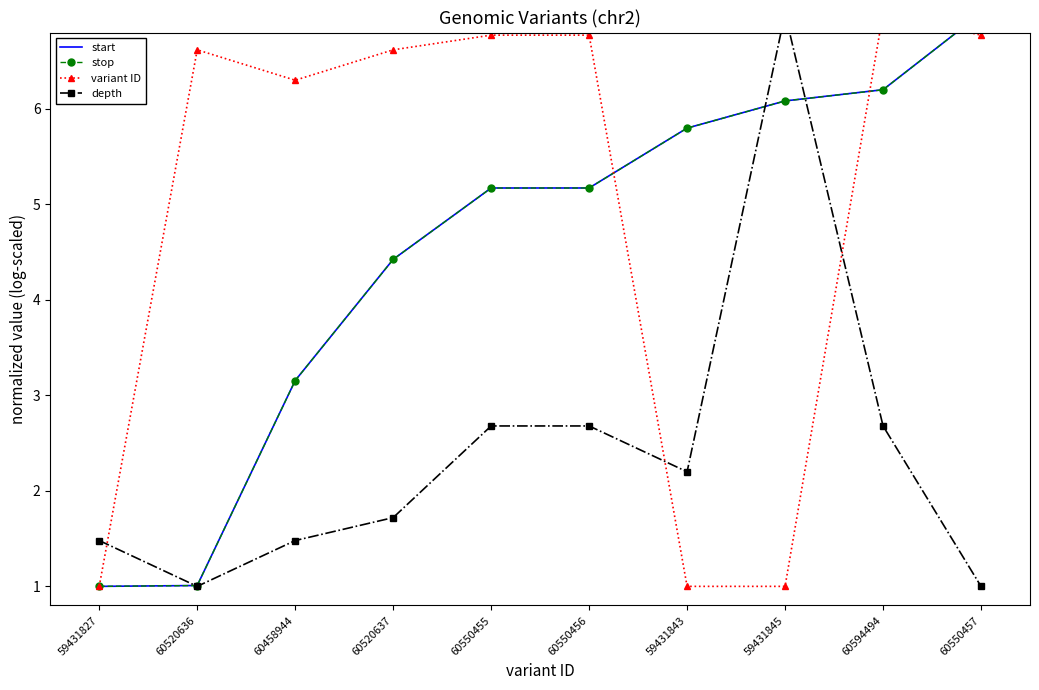

At which category does the chart reach its peak across all series?

60550457